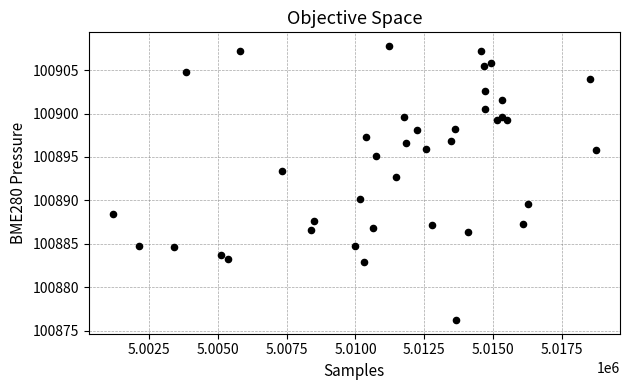

What Y value in the scatter plot is closest to 100892?

100892.7